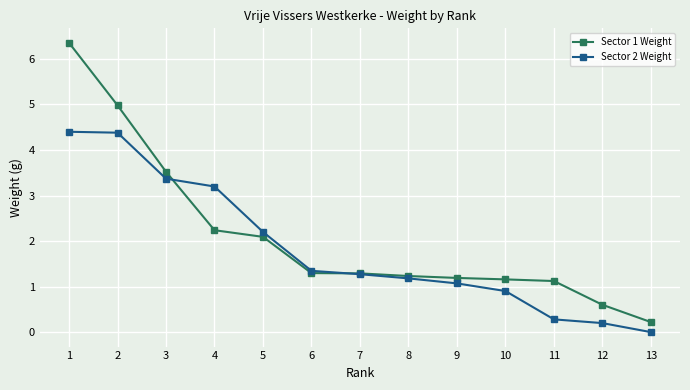

Which label corresponds to the largest value in the chart?

1